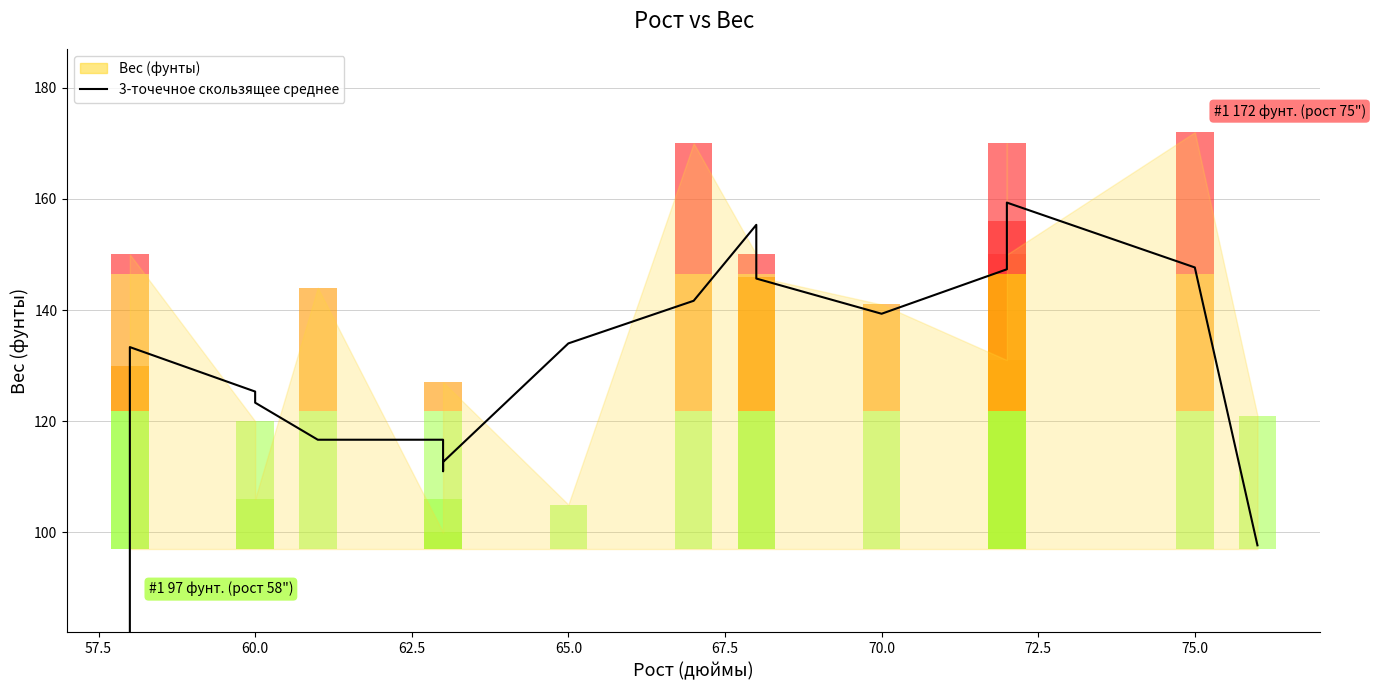

How many categories are shown in the chart?

20